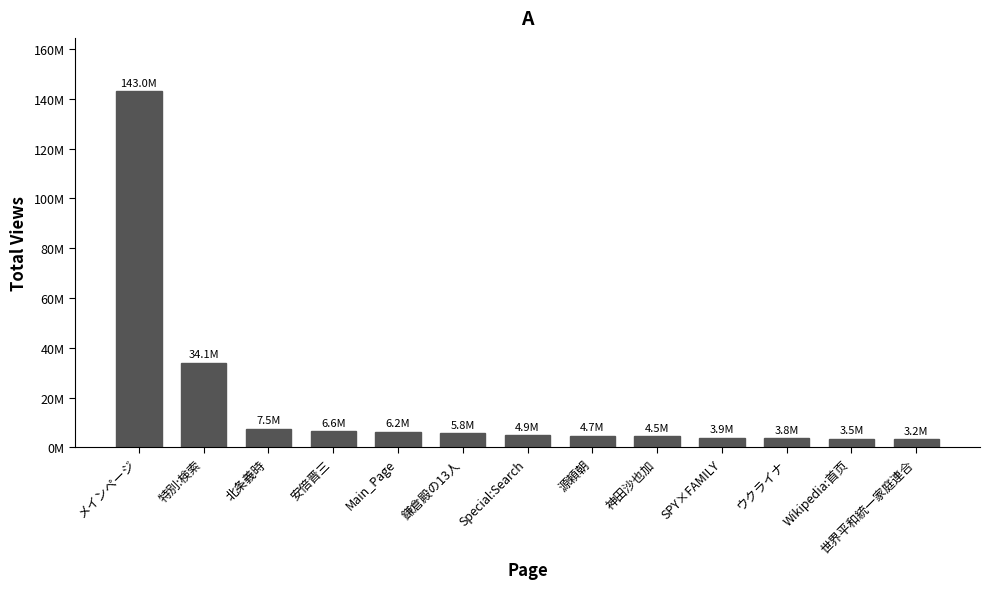

What is the minimum value shown in the chart?

3223300